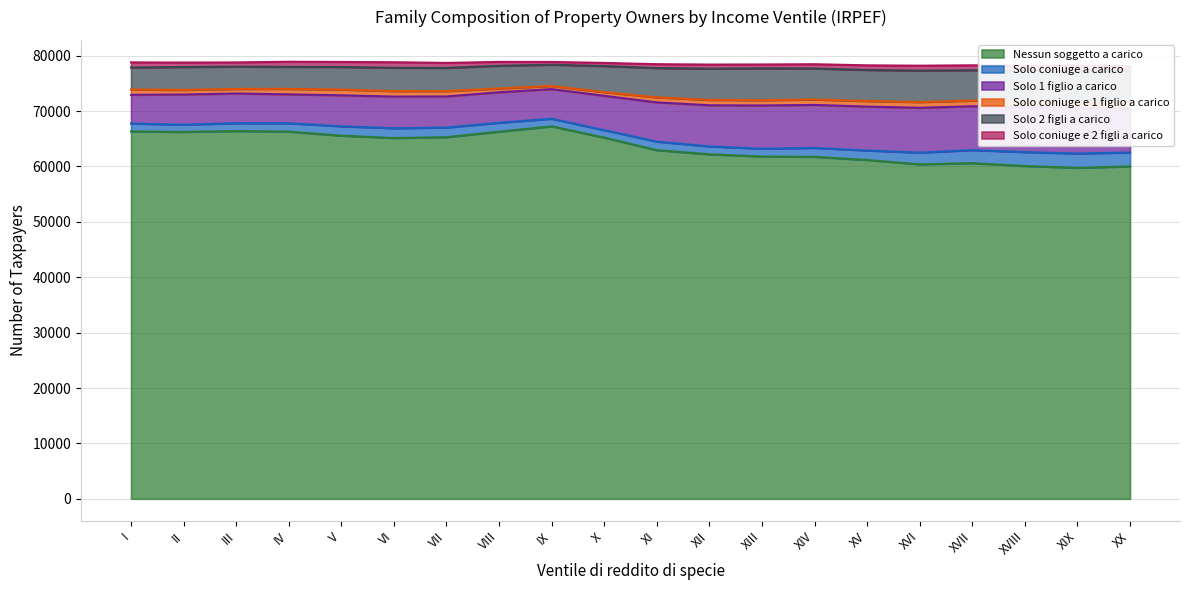

True or false: Nessun soggetto a carico has a value of 66228 at II.

True